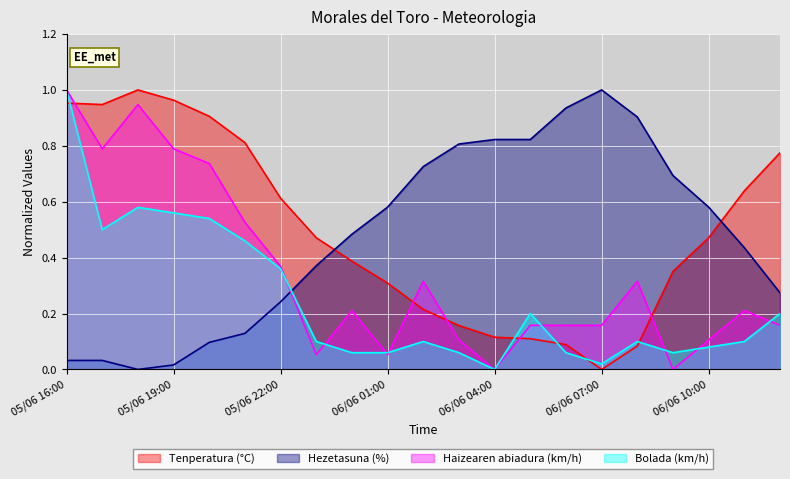

Is it true that Tenperatura (°C) equals 0.4 at 06/06 00:00?

True